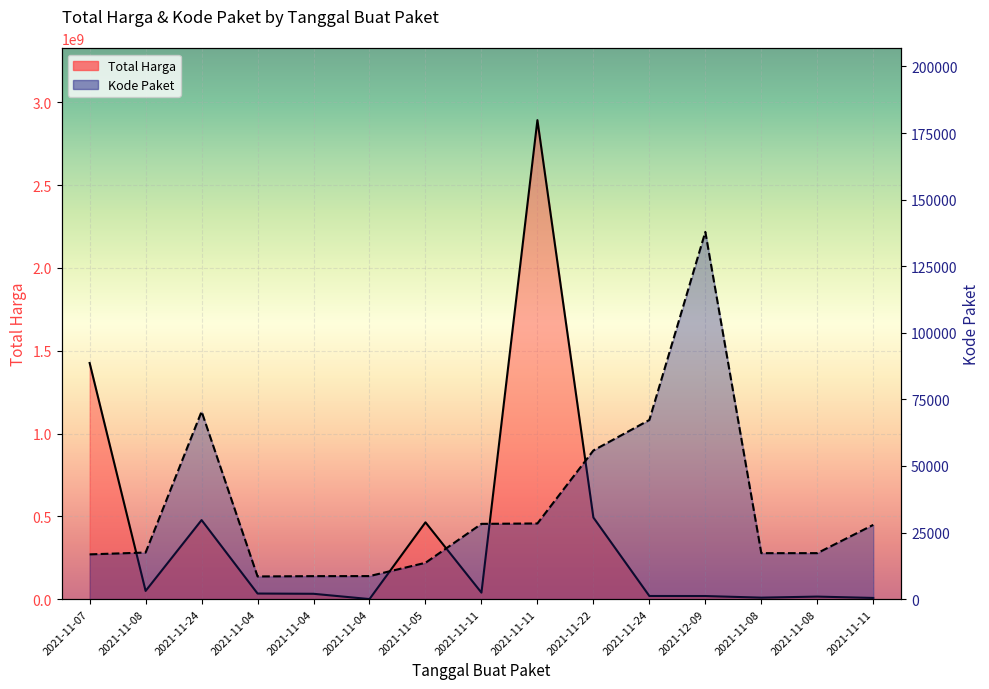

What is the label of the 14th point from the right?

2021-11-08